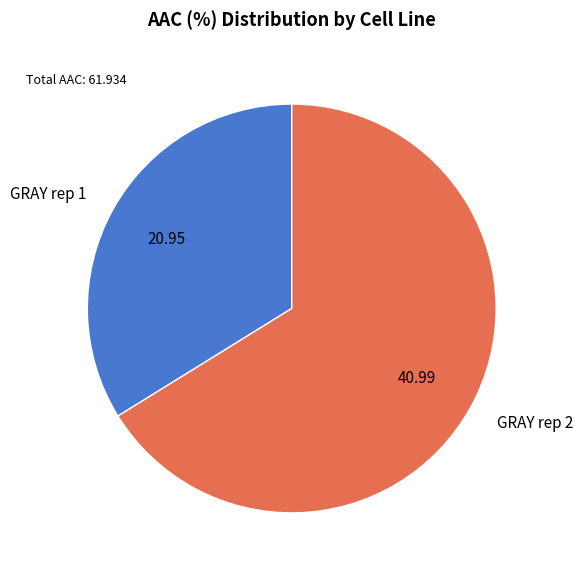

What is the largest slice in the pie chart?

GRAY rep 2